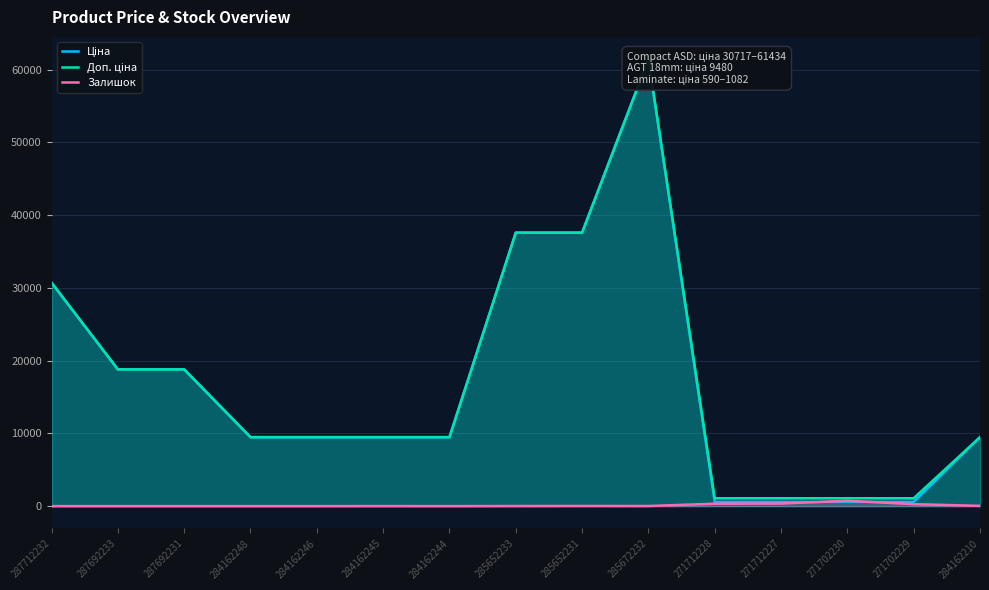

List the labels in order of Ціна value, largest first.

285672232, 285652233, 285652231, 287712232, 287692233, 287692231, 284162248, 284162246, 284162245, 284162244, 284162210, 271712228, 271712227, 271702230, 271702229